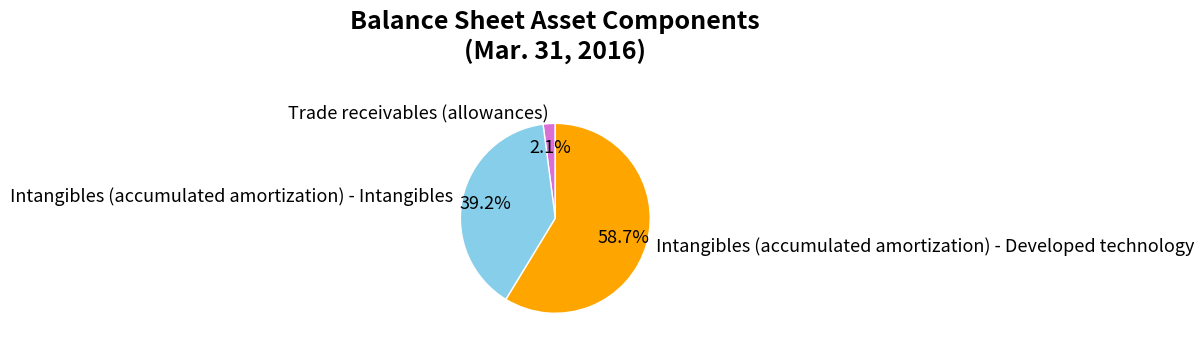

To the nearest percent, what is the average slice percentage?

33%